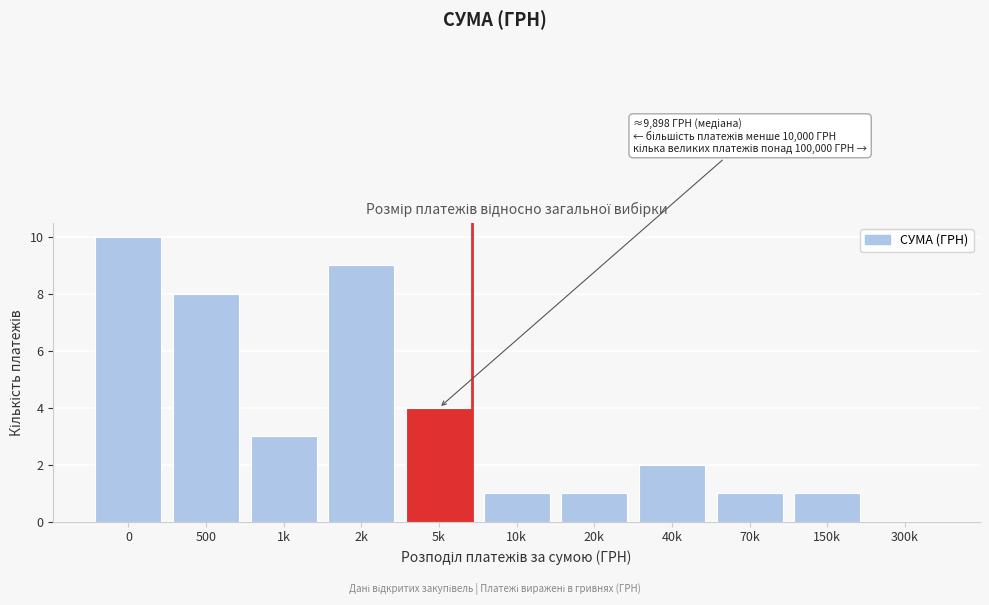

Reading left to right, list all the values displayed in this chart.

0=10	500=8	1k=3	2k=9	5k=4	10k=1	20k=1	40k=2	70k=1	150k=1	300k=0